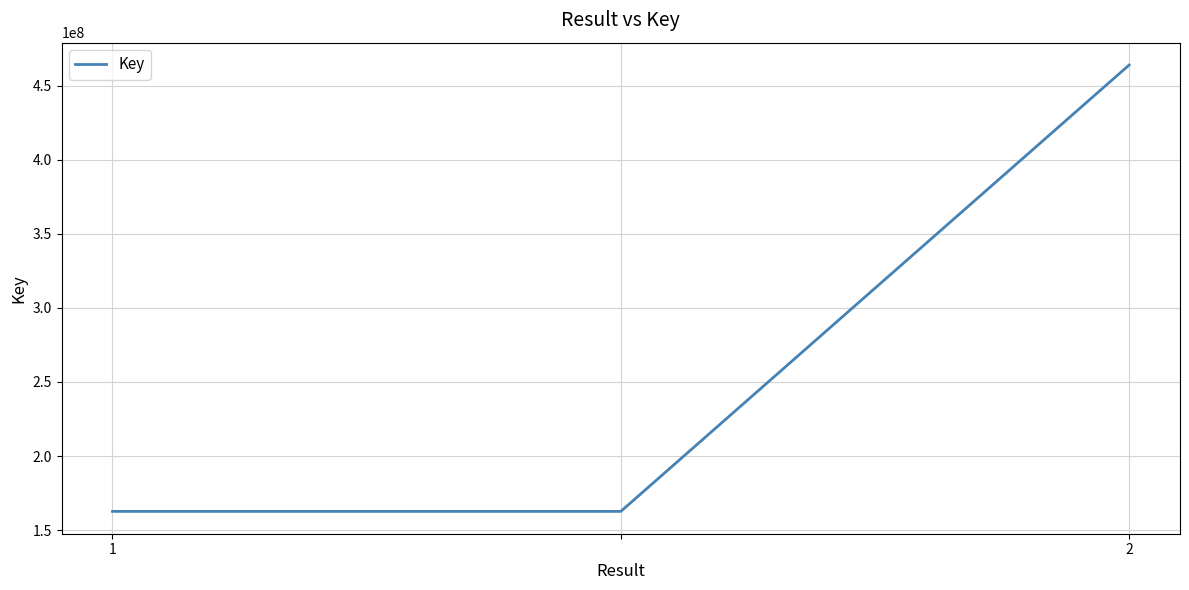

What is the difference between the maximum and second lowest values?

301305847